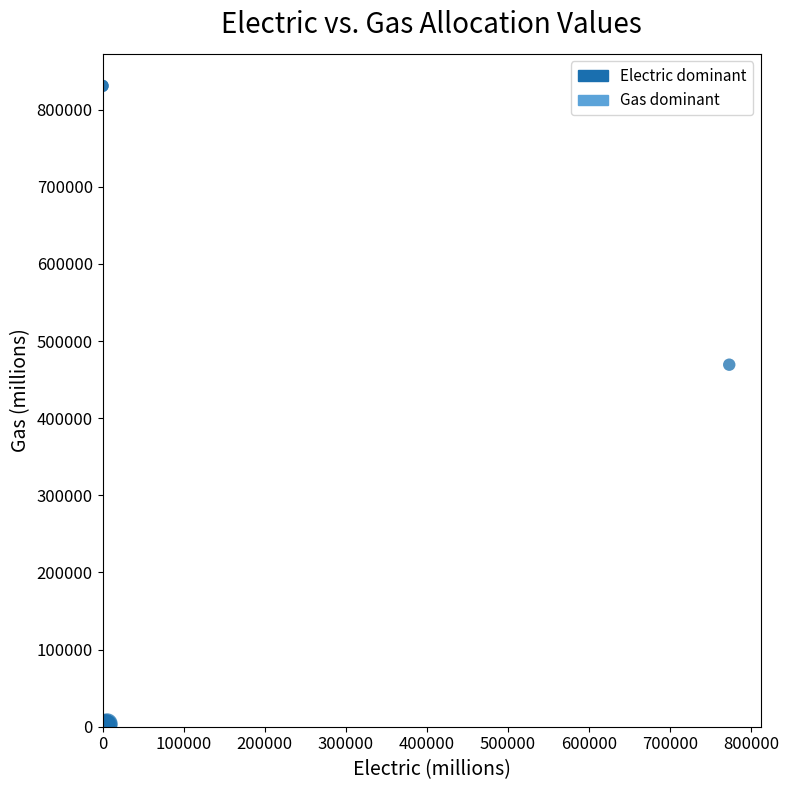

What Y value in the scatter plot is closest to 415390?

469328.0